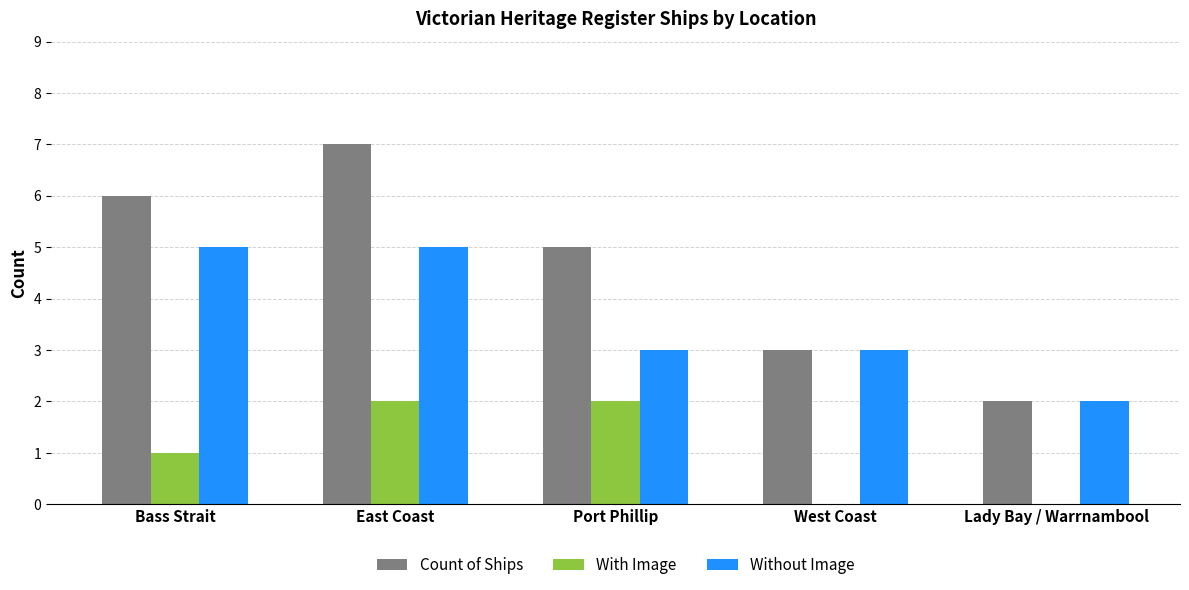

What is the maximum value shown in the chart?

7